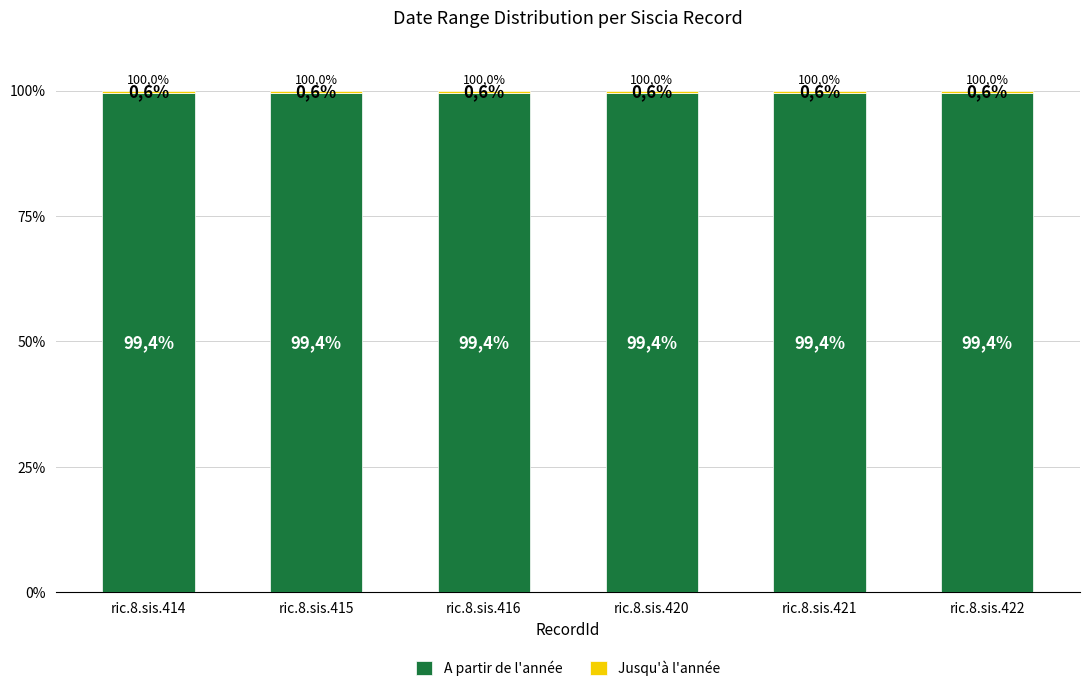

Are the bars horizontal?

No